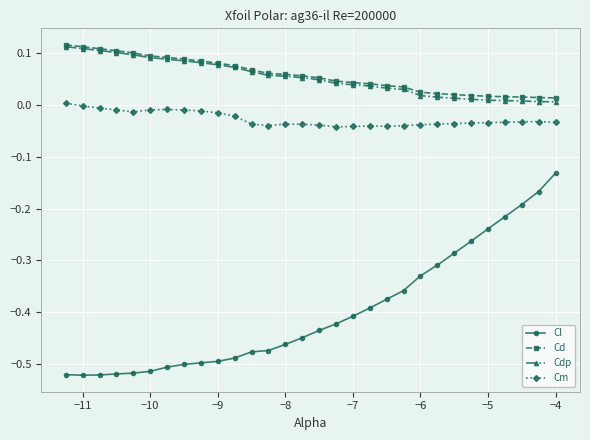

True or false: Cm and Cd cross at least once.

False